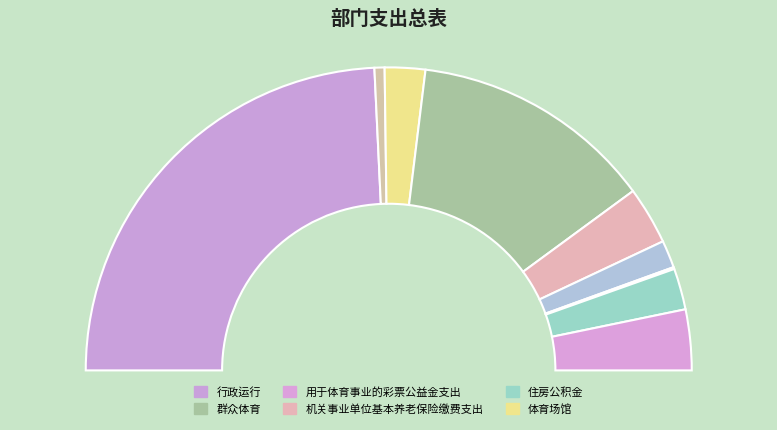

The 行政单位医疗 slice represents 9% of the pie. True or false?

False